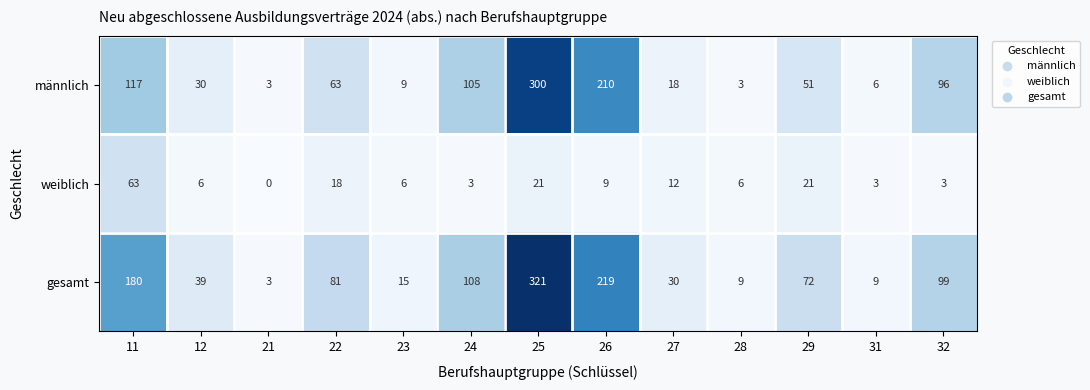

The value of männlich at 28 is 3. True or false?

True